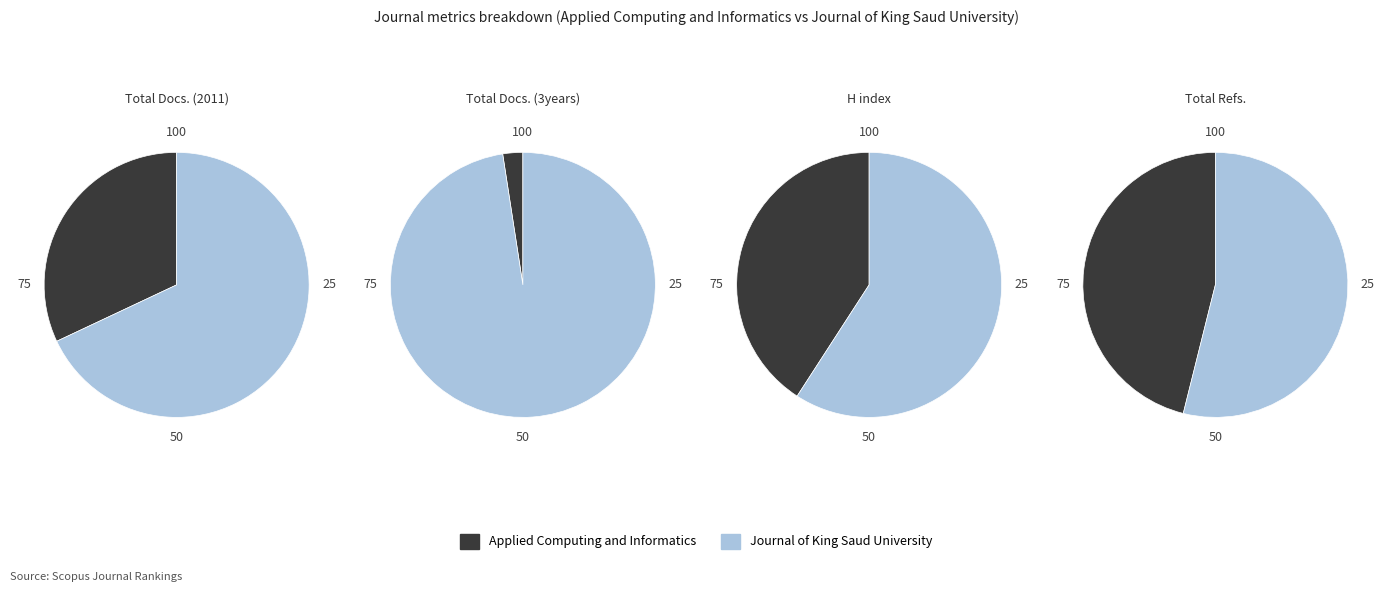

To the nearest percent, what is the average slice percentage?

50%